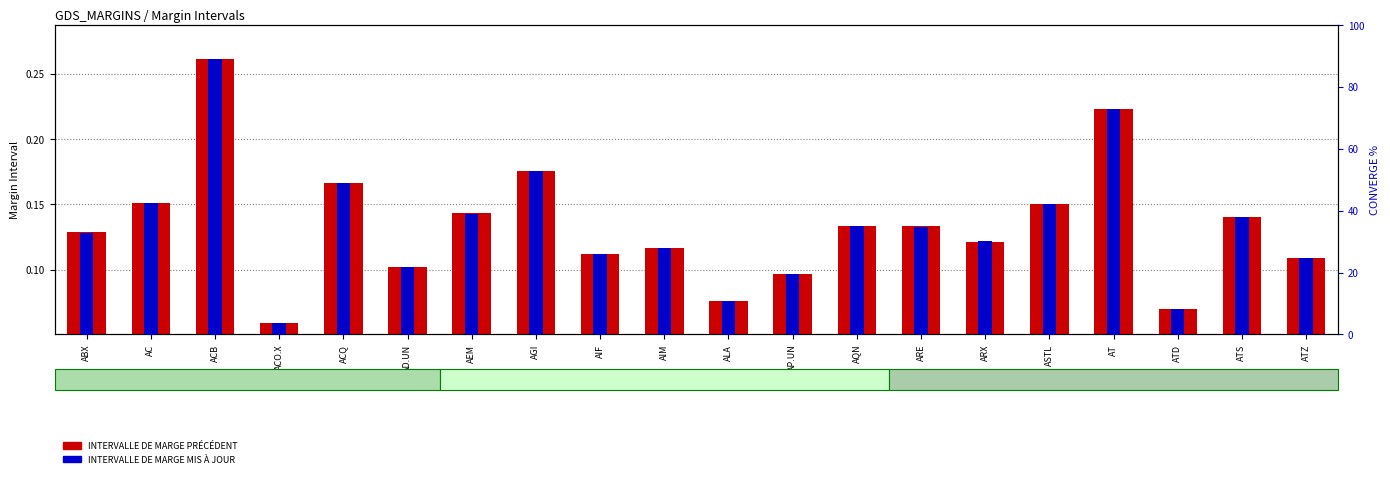

At which category is the sum across all series the highest?

ACB